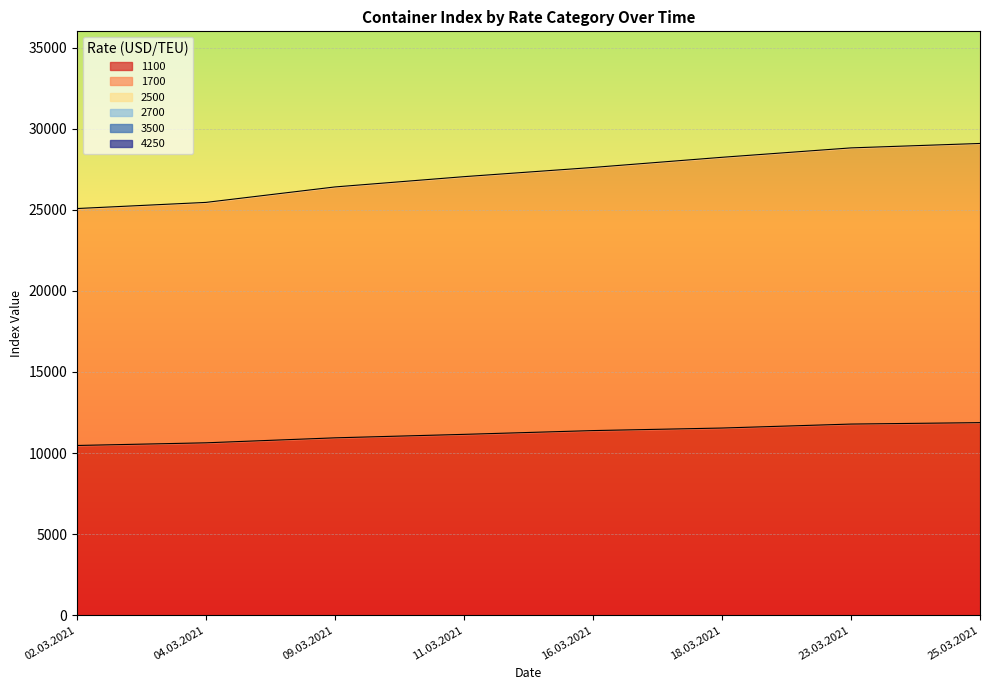

True or false: 1100 and 2500 intersect in this chart.

False